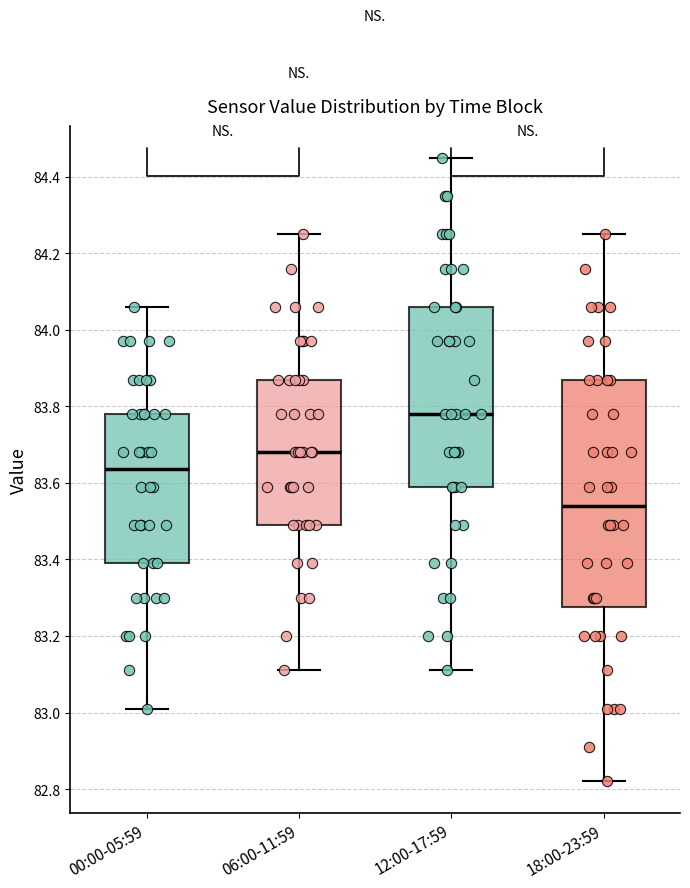

Comparing the boxes themselves (not the whiskers), which one is the tallest?

18:00-23:59